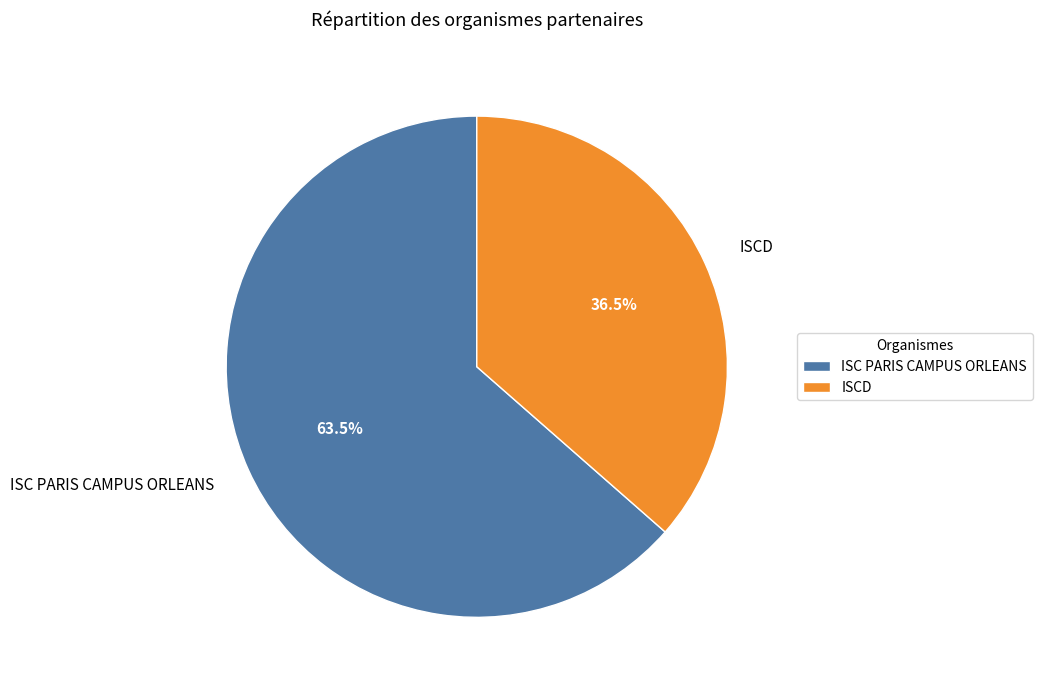

To the nearest percent, what is the difference between the largest and smallest slice percentages?

27%